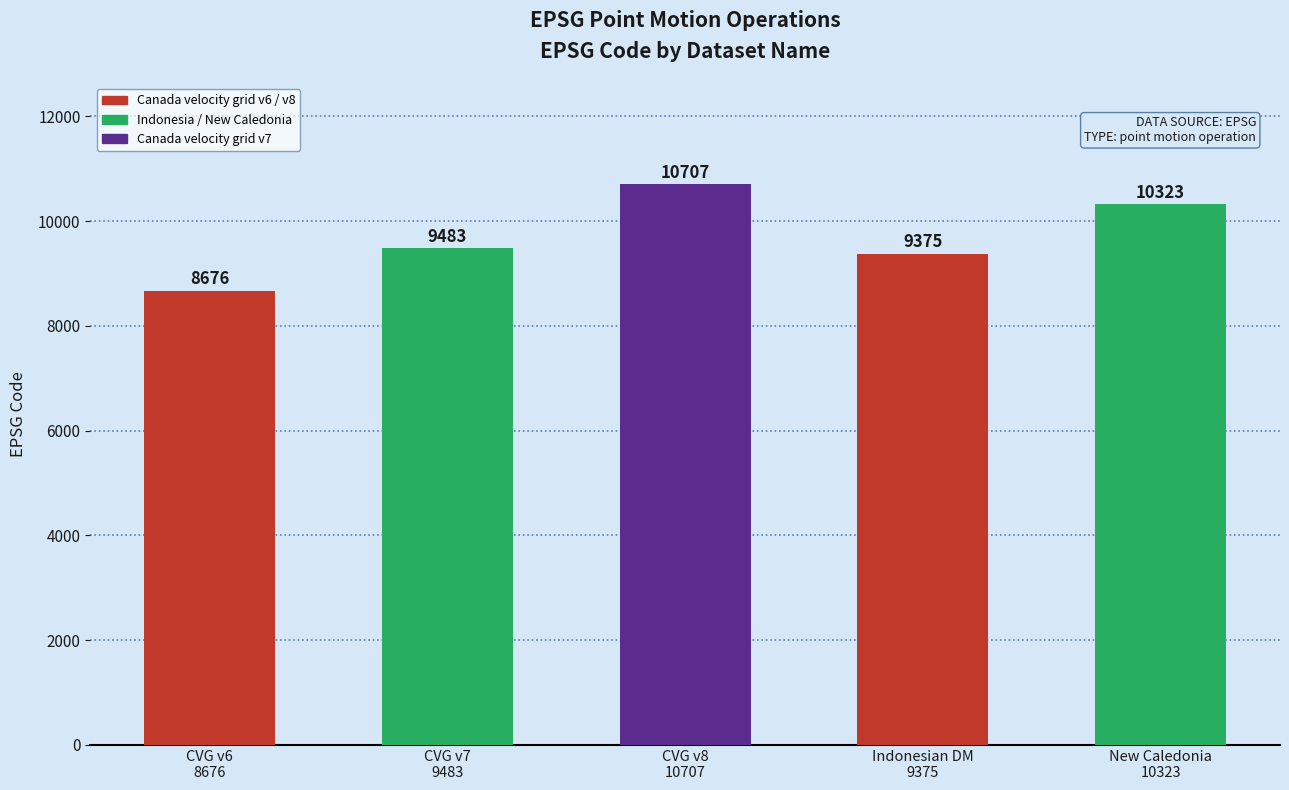

Is it true that the value at CVG v8
10707 is 10707?

True